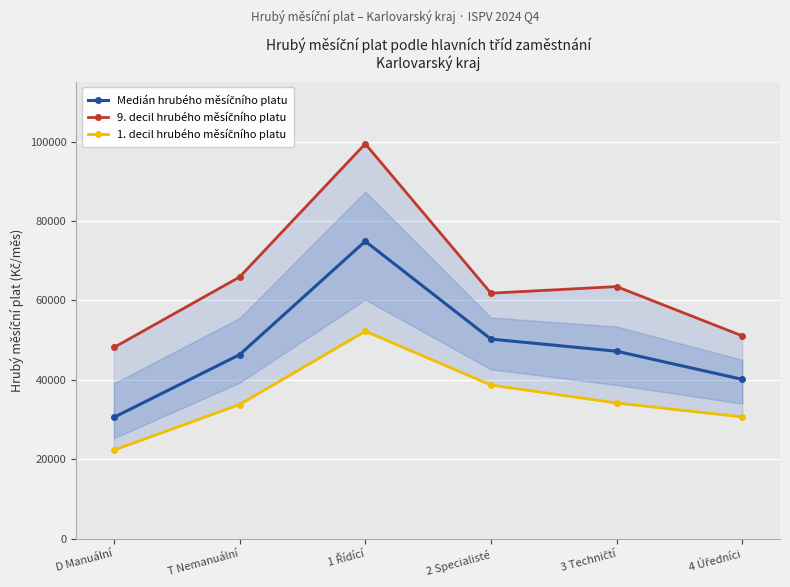

True or false: 1. decil hrubého měsíčního platu and Medián hrubého měsíčního platu intersect in this chart.

False